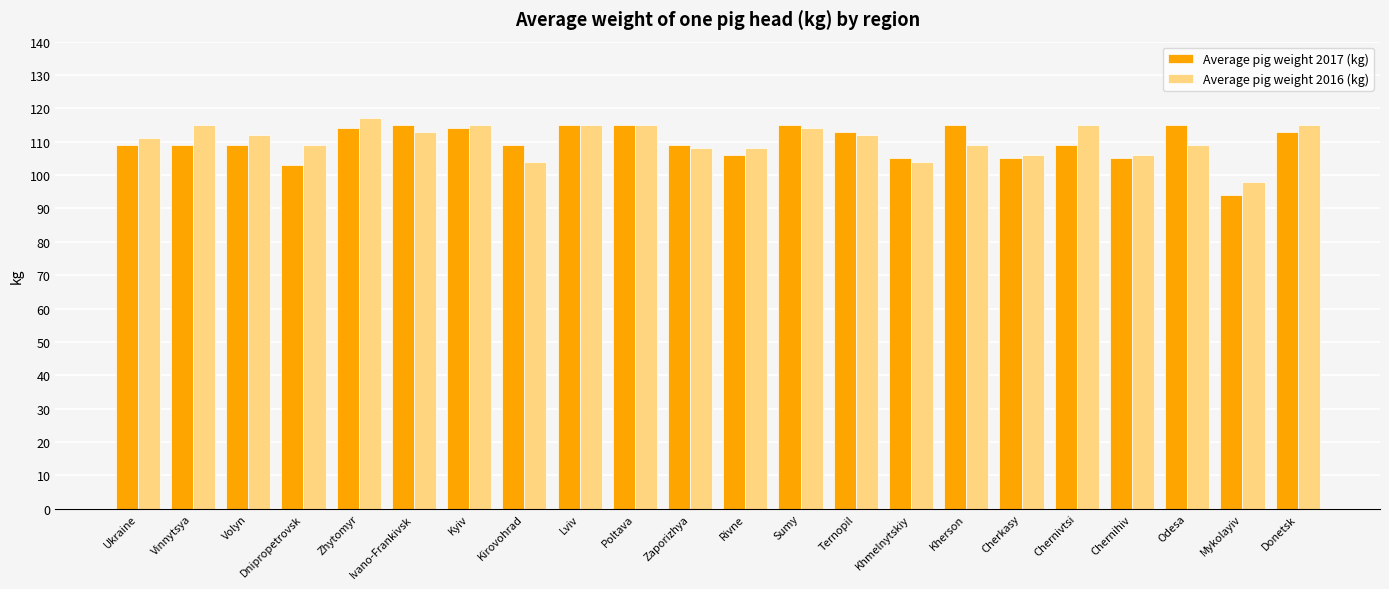

True or false: Average pig weight 2016 (kg) has a value of 108 at Zaporizhya.

True